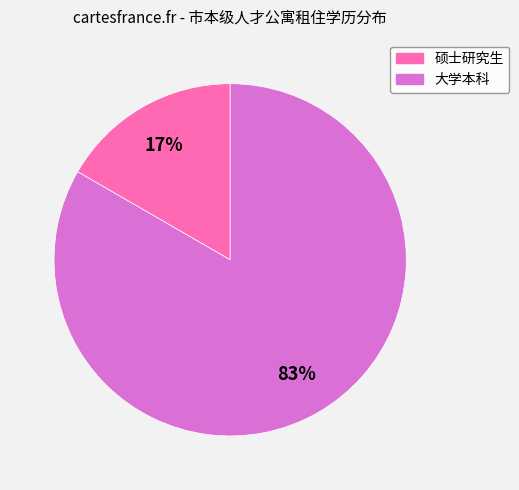

Count the number of slices in the pie.

2